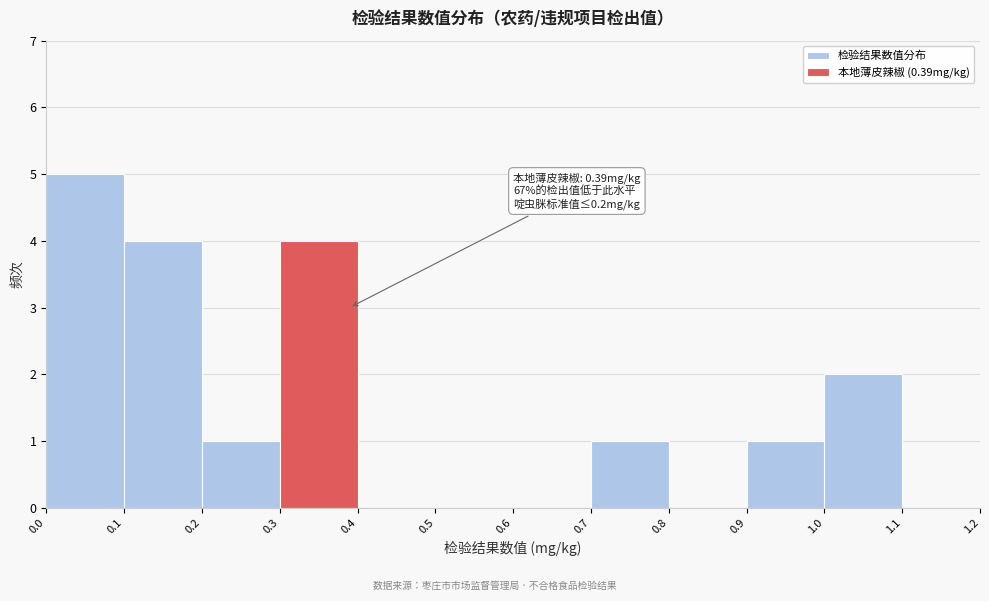

Which range on the x-axis has the tallest bar?

0.0 to 0.1